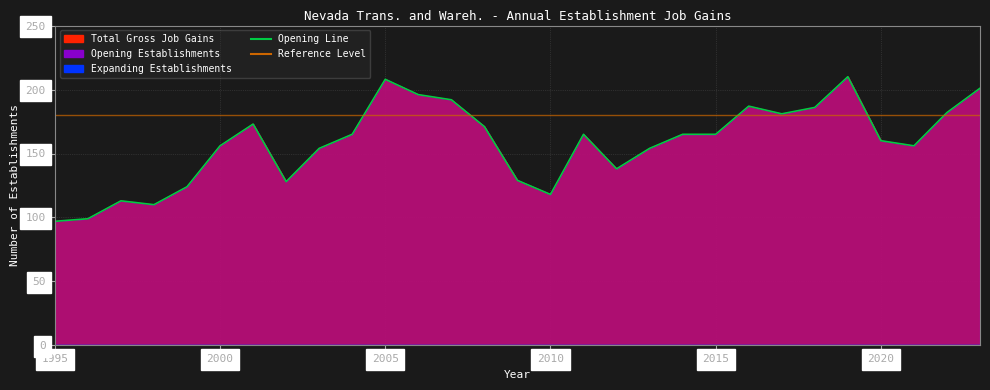

What is the value of the Total Gross Job Gains point at the 8th from the left?

128